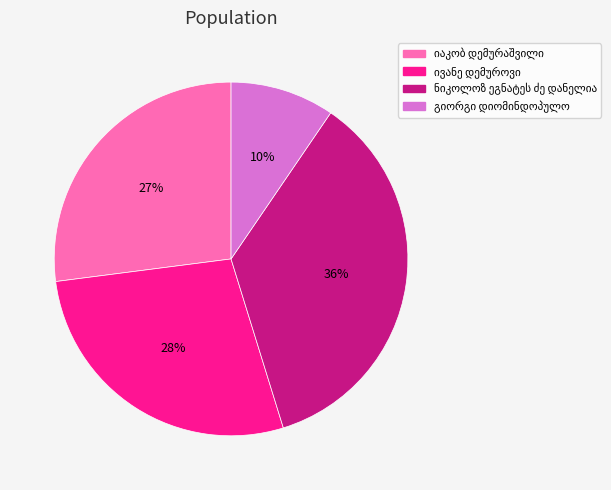

To the nearest percent, what is the average slice percentage?

25%